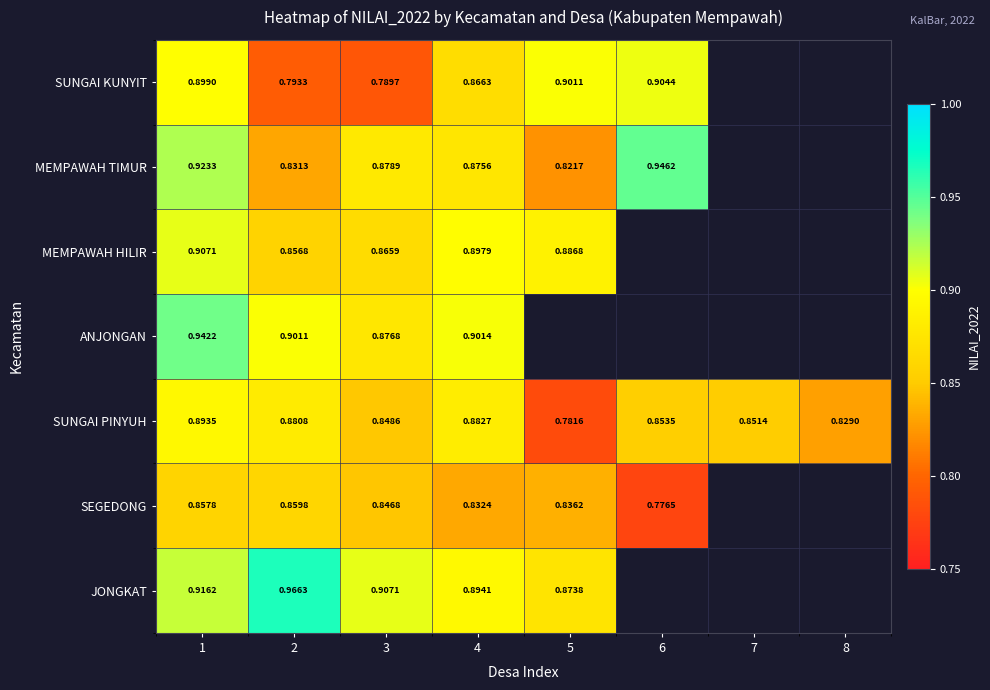

Where is SUNGAI PINYUH nearest to the value 0?

5